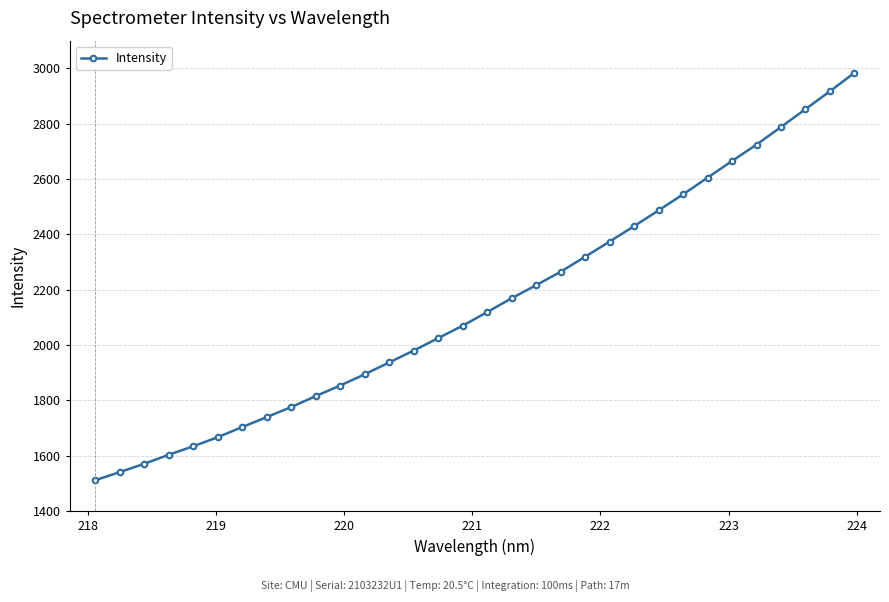

What is the maximum value shown in the chart?

2983.7